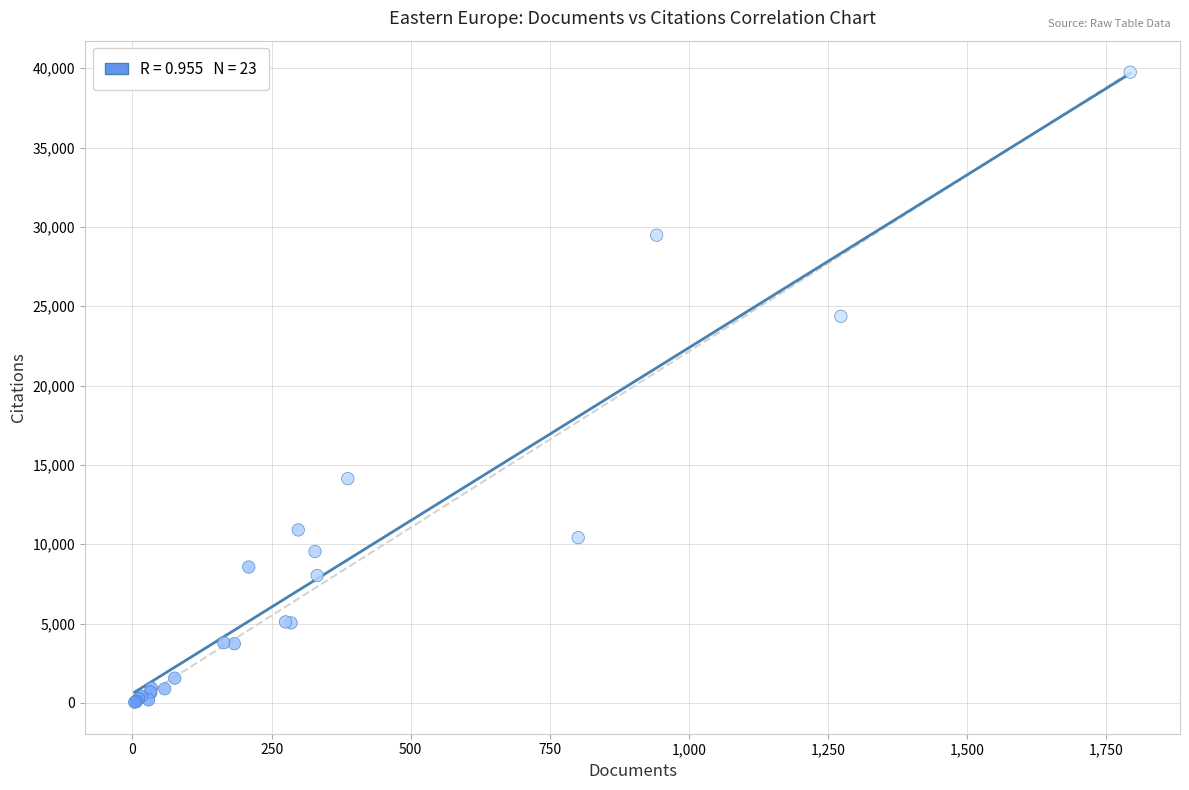

What Y value in the scatter plot is closest to 19896?

24363